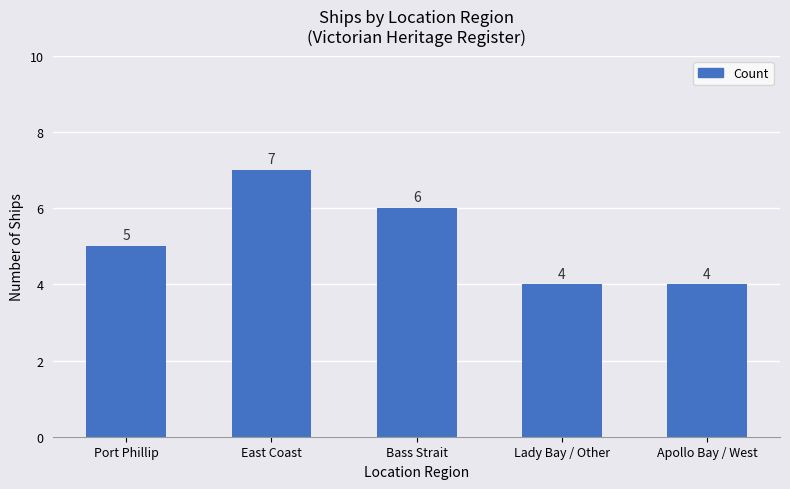

Reading left to right, extract all data points from this chart.

Port Phillip=5	East Coast=7	Bass Strait=6	Lady Bay / Other=4	Apollo Bay / West=4